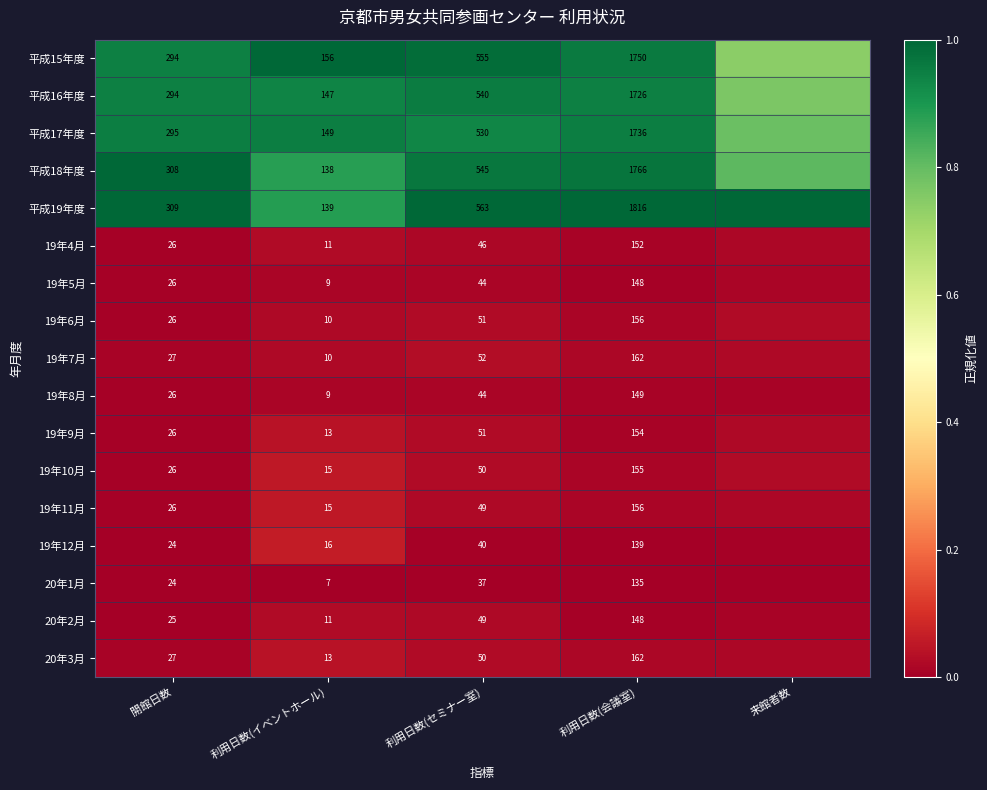

At which label is 20年1月 closest to 0?

開館日数